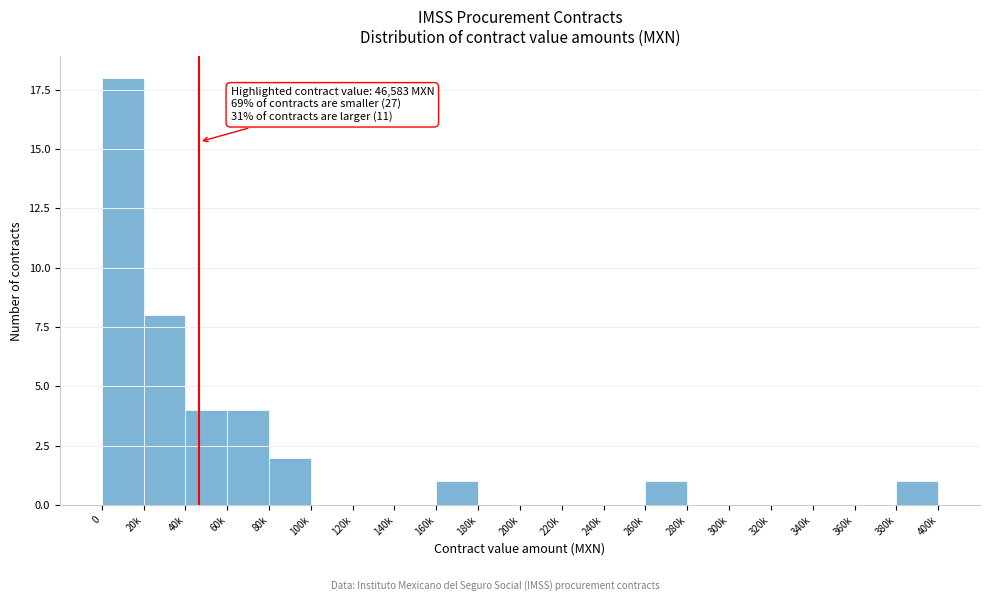

Reading left to right, extract all data points from this chart.

0=18	20k=8	40k=4	60k=4	80k=2	100k=0	120k=0	140k=0	160k=1	180k=0	200k=0	220k=0	240k=0	260k=1	280k=0	300k=0	320k=0	340k=0	360k=0	380k=1